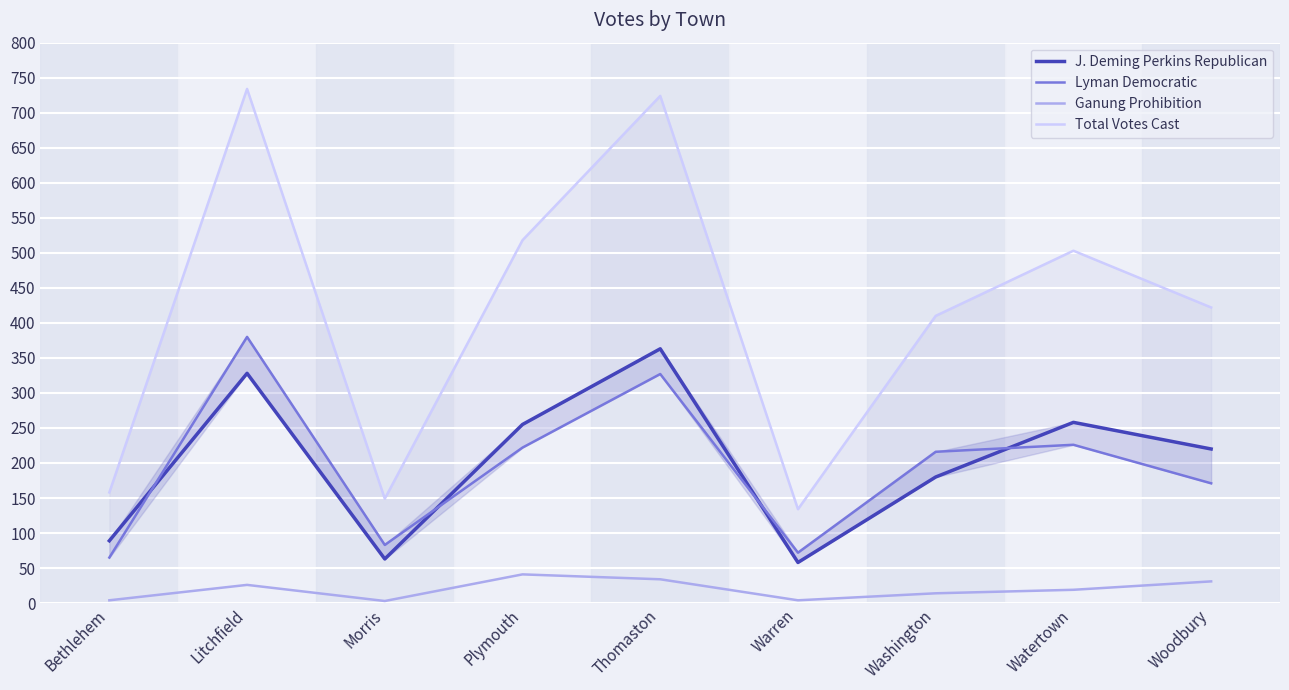

What is the difference between the maximum and second lowest values in the Lyman Democratic series?

308